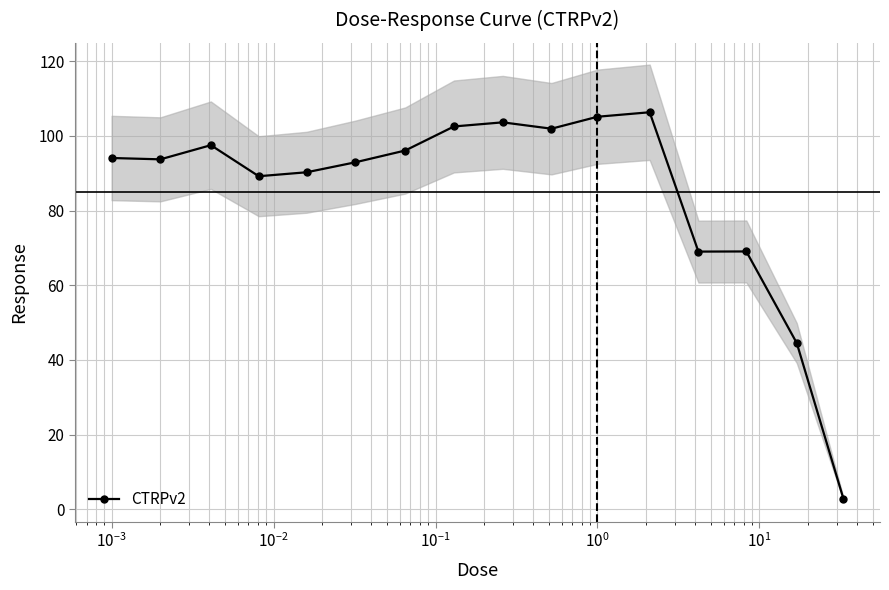

What is the value of the CTRPv2 point at the 5th from the left?

90.2